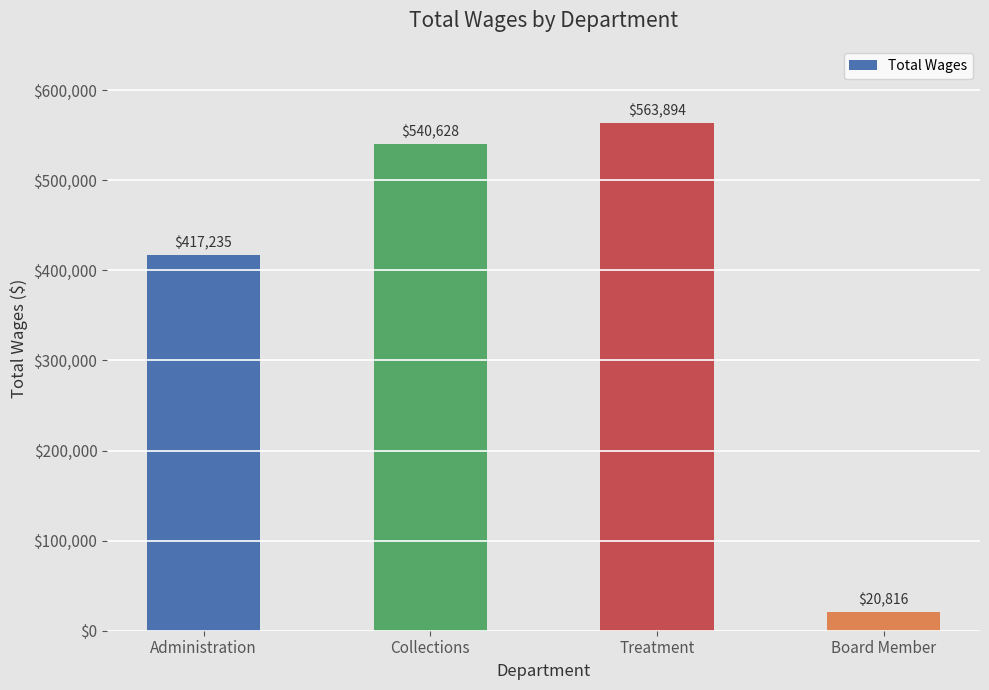

Does the chart contain any negative values?

No